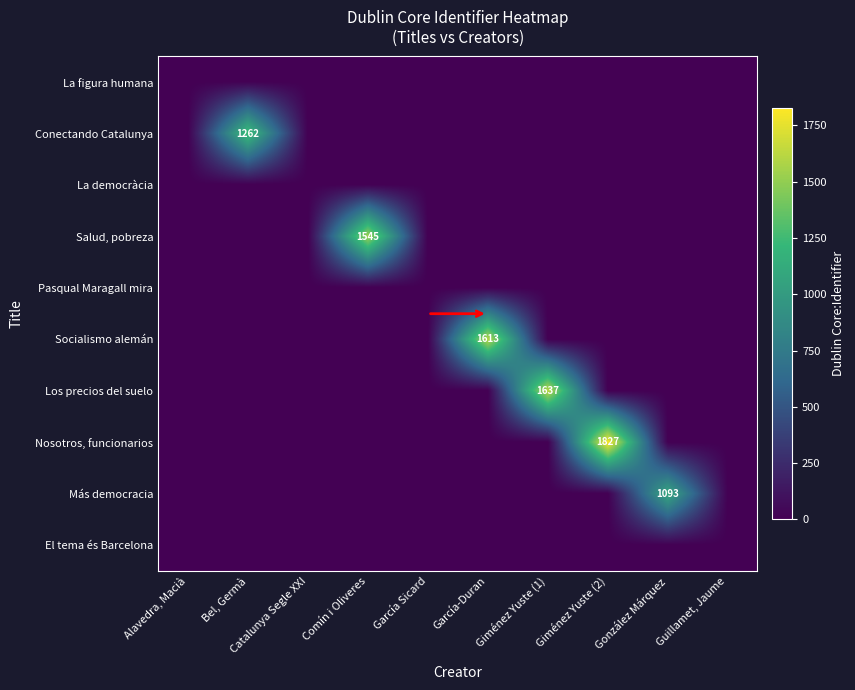

The Nosotros, funcionarios series shows 847 at Giménez Yuste (2). True or false?

False